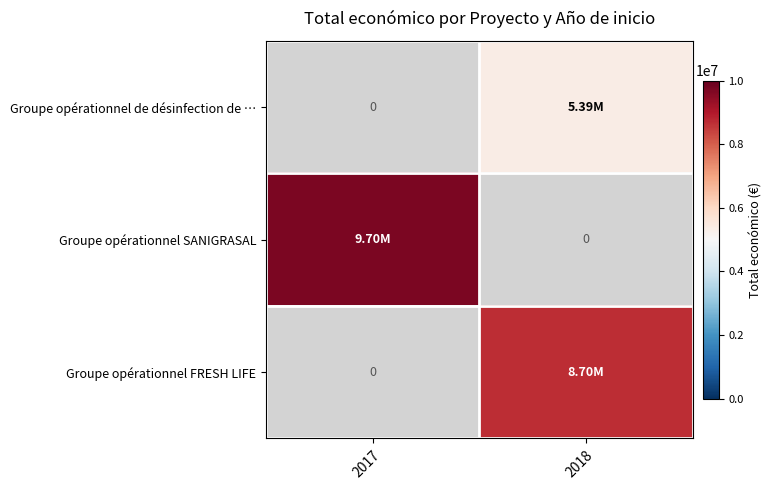

What value does the Groupe opérationnel FRESH LIFE series have at 2018?

8701686.0